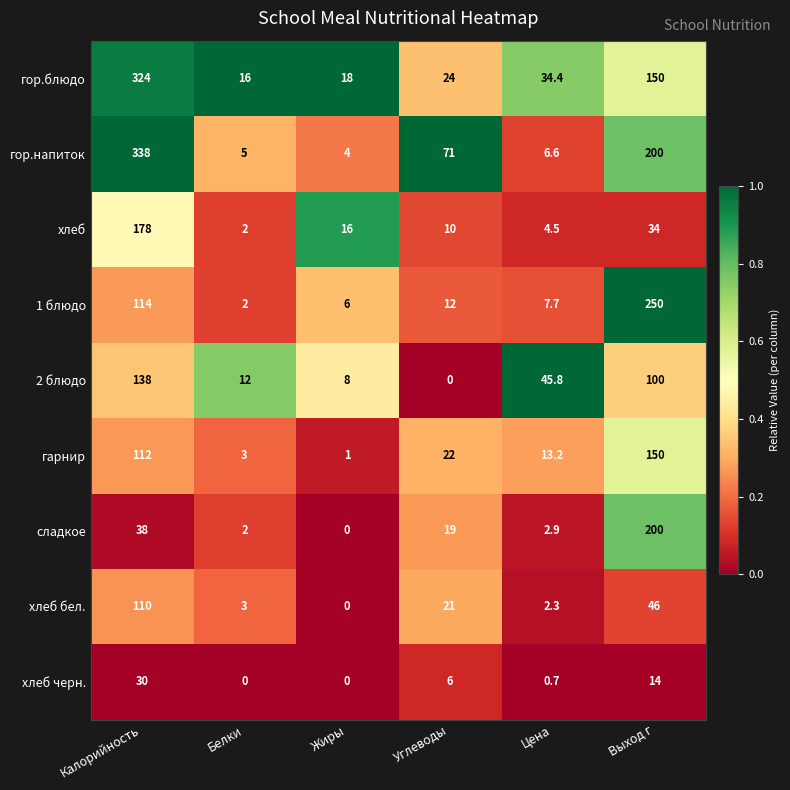

At how many categories does at least one series exceed 0?

6